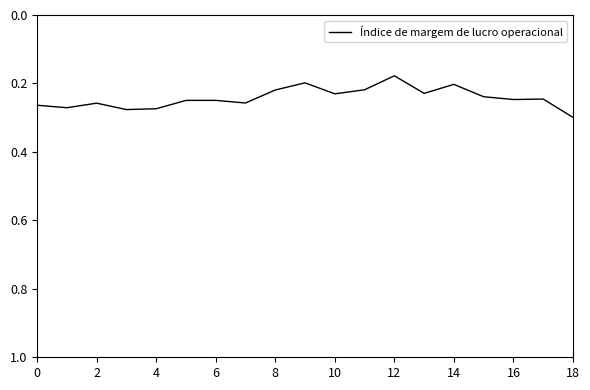

At which label is the value closest to 0?

12